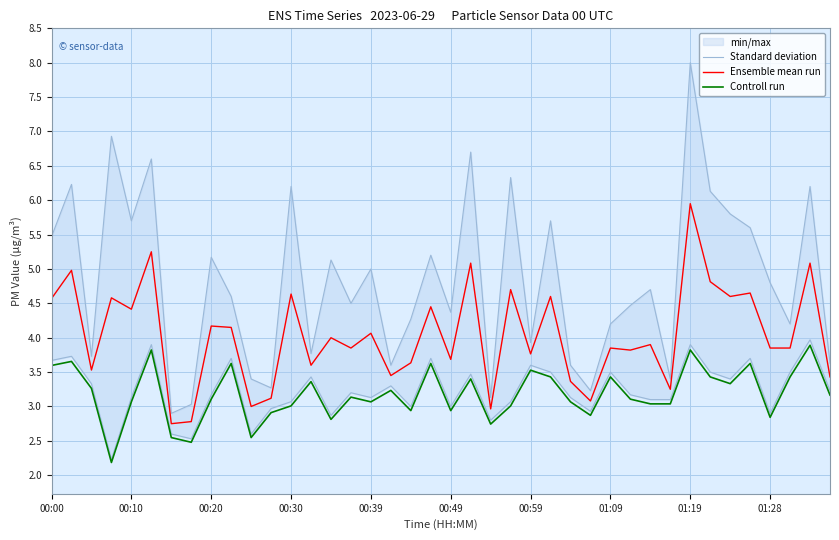

Is the value of Controll run at 00:10 greater than the value of Ensemble mean run at 00:20?

No